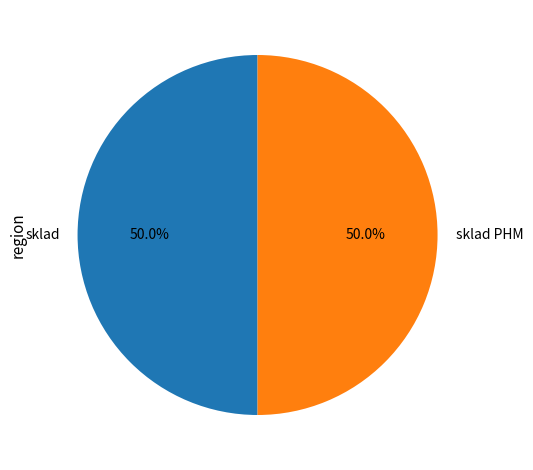

Approximately how many times larger is the value at sklad PHM compared to sklad?

1.0